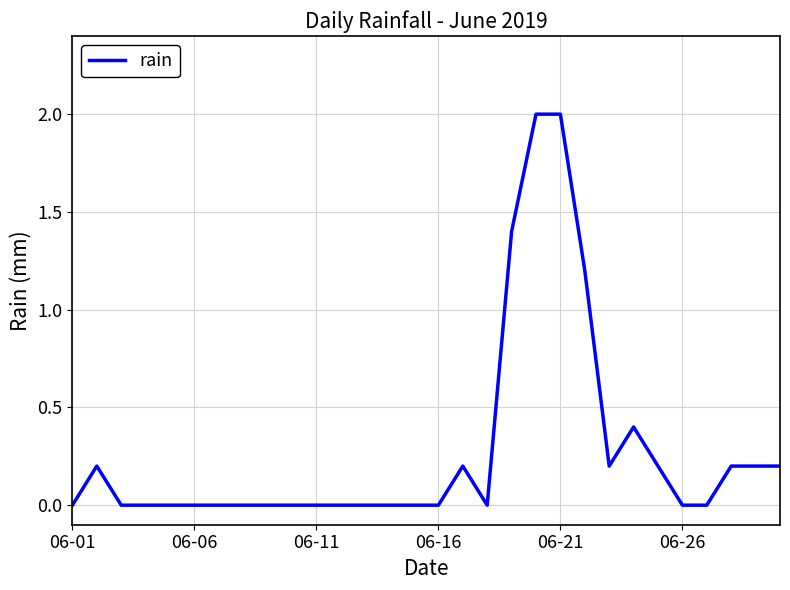

How many distinct data groups are displayed?

1